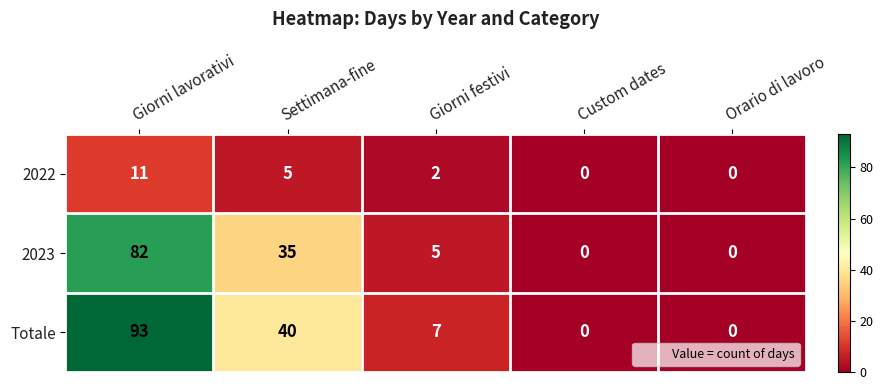

What is the difference between the highest and lowest values at Settimana-fine?

35